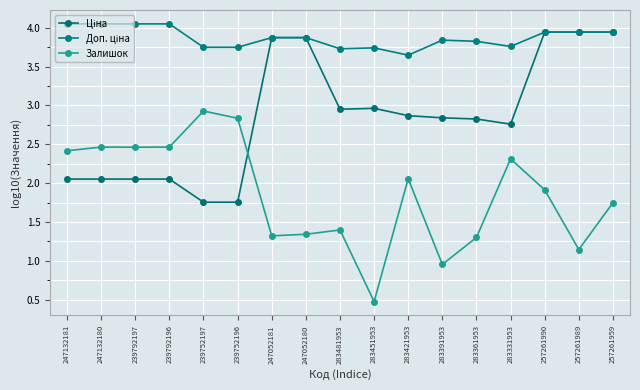

Where does the Залишок series first go above 1?

247132181